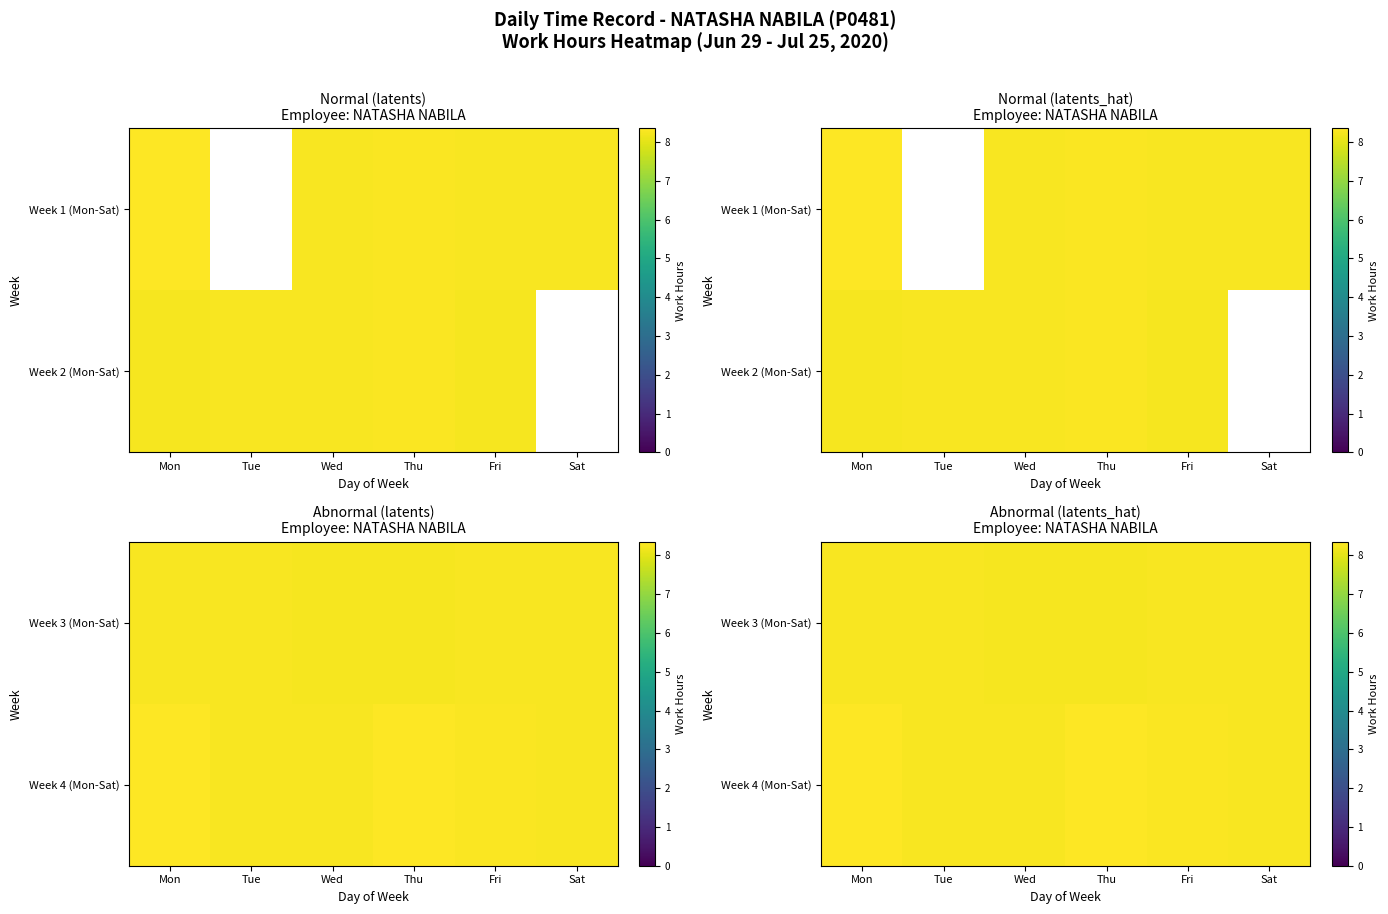

Rank the categories by Week 4 (Mon-Sat) value from highest to lowest.

Mon, Thu, Fri, Tue, Wed, Sat